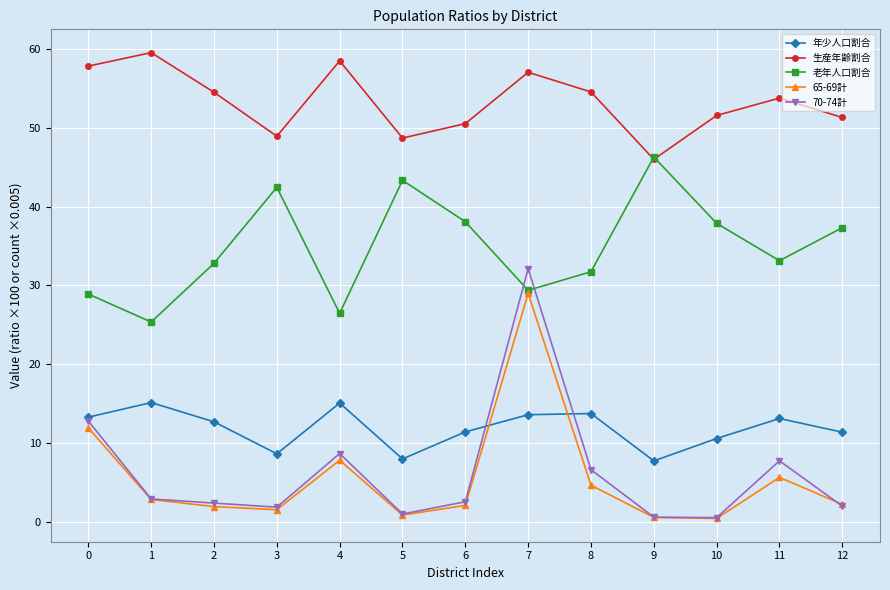

What is the value of the 年少人口割合 point at the 7th from the left?

11.4